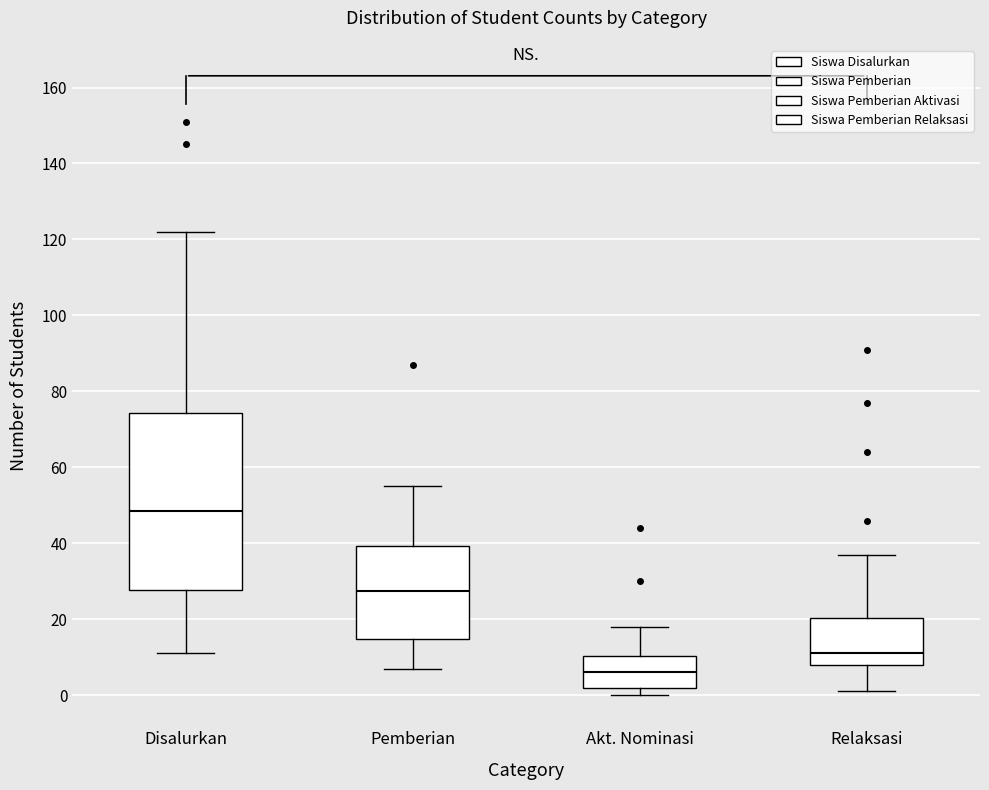

Reading left to right, read every box against the y-axis: the position of its median line, the range the box covers, and the ends of its whiskers. The values are not printed on the chart, so give them approximately, as read against the axis.

Disalurkan: median 48, box 28 to 74, whiskers 12 to 122
Pemberian: median 28, box 14 to 40, whiskers 8 to 56
Akt. Nominasi: median 6, box 2 to 10, whiskers 0 to 18
Relaksasi: median 12, box 8 to 20, whiskers 2 to 38